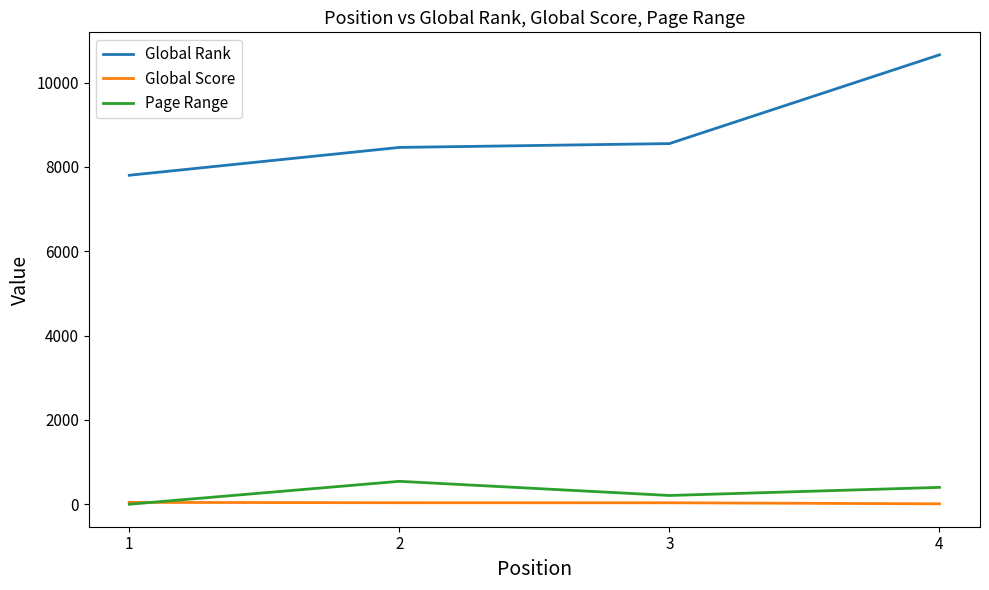

Rank the series by their maximum value, from highest to lowest.

Global Rank, Page Range, Global Score